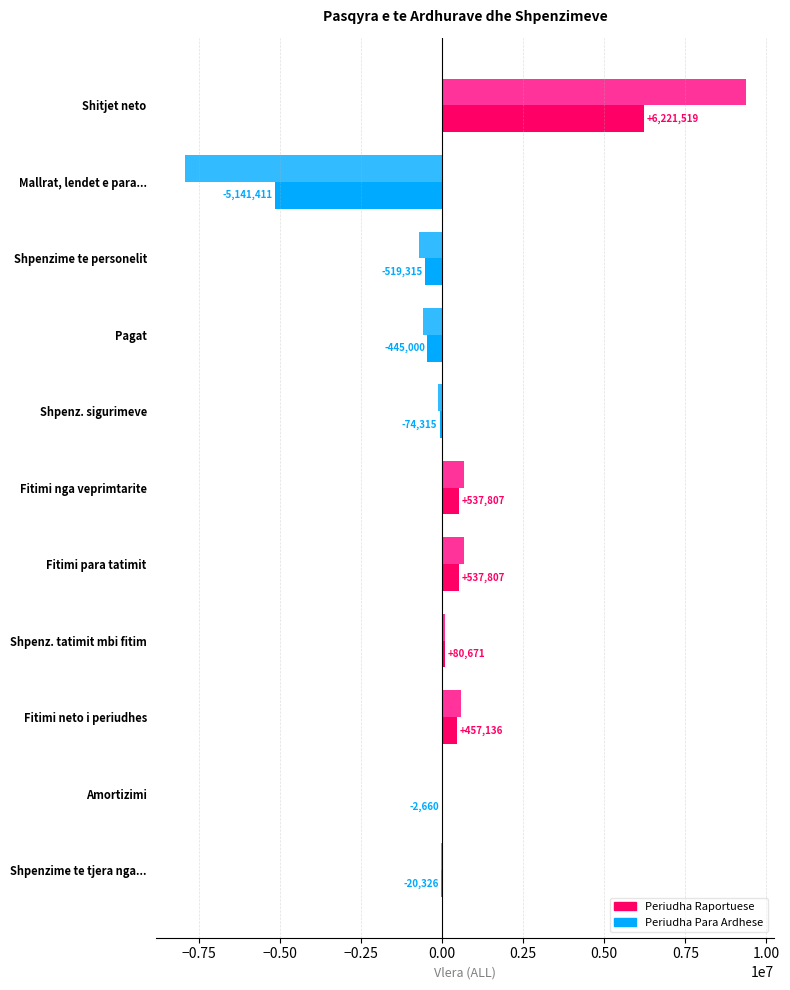

Count the number of data series in this chart.

2